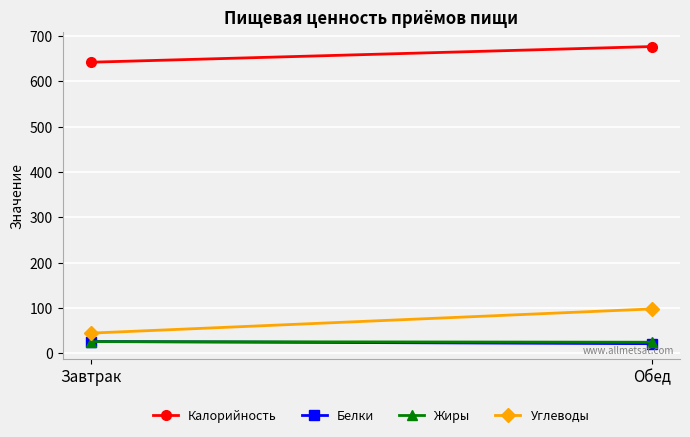

What is the sum of the Калорийность values at Обед and Завтрак?

1318.6